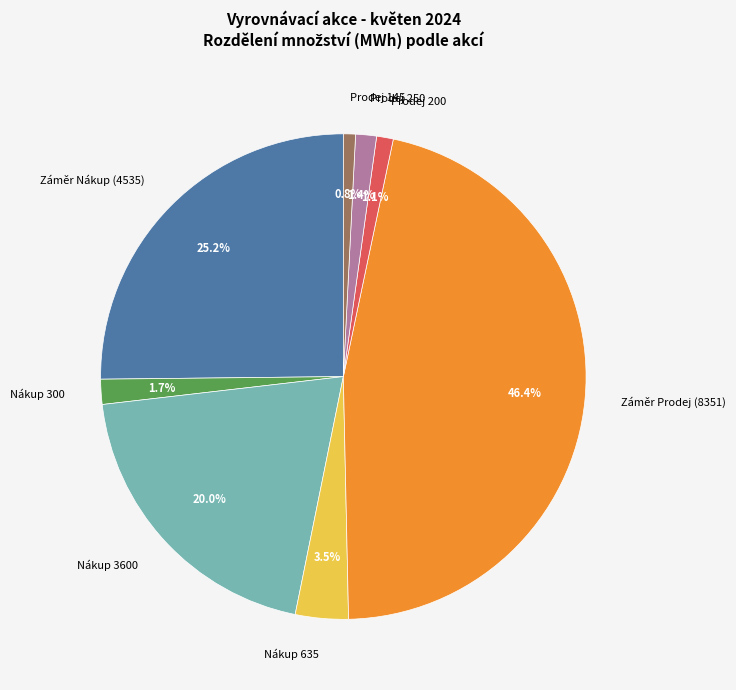

Which has a higher value, Prodej 145 or Prodej 250?

Prodej 250